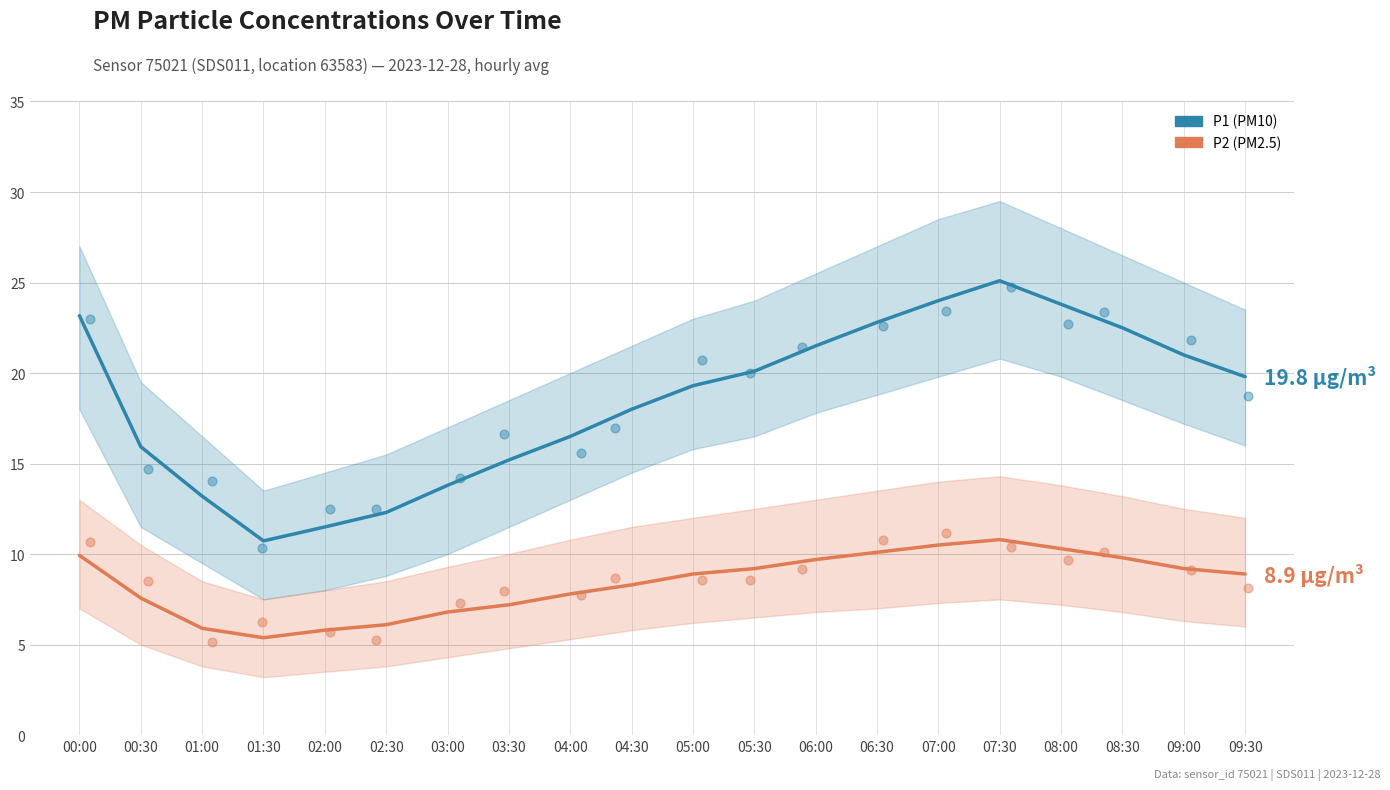

At how many categories does at least one series exceed 22?

6